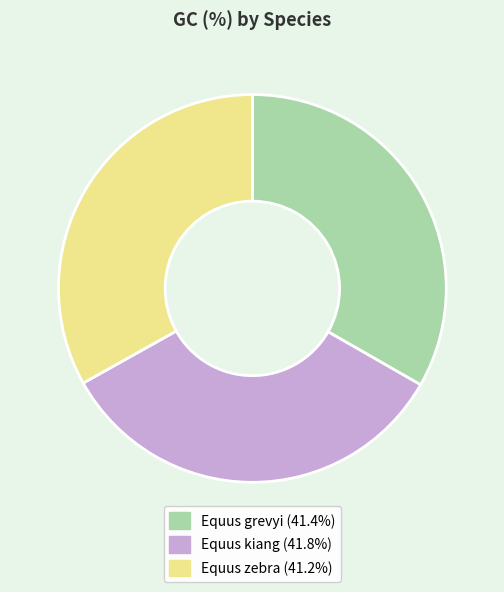

Does Equus kiang account for over 50% of the chart?

No